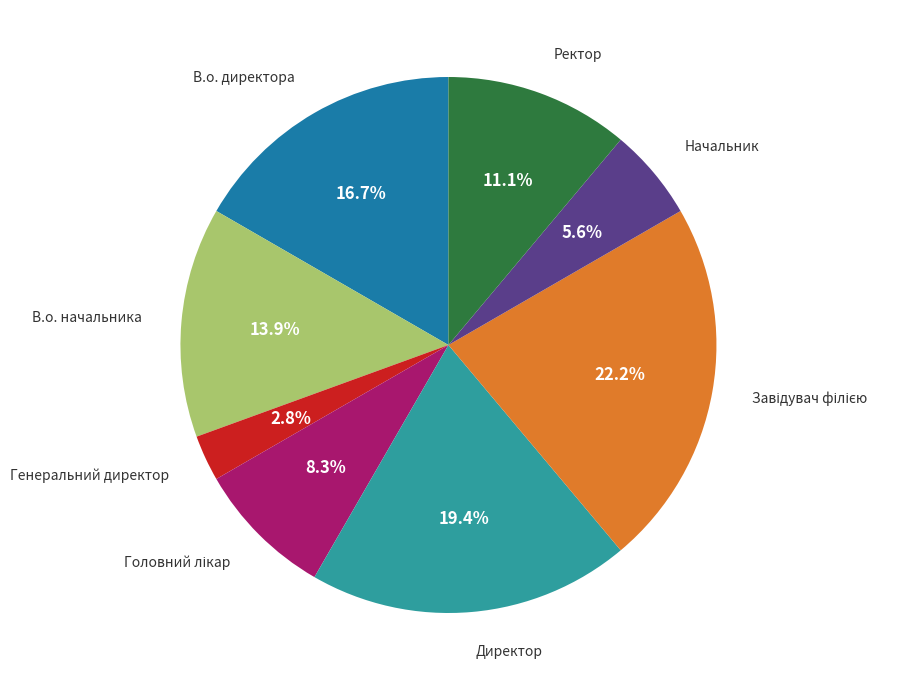

Does any single category account for the majority?

No